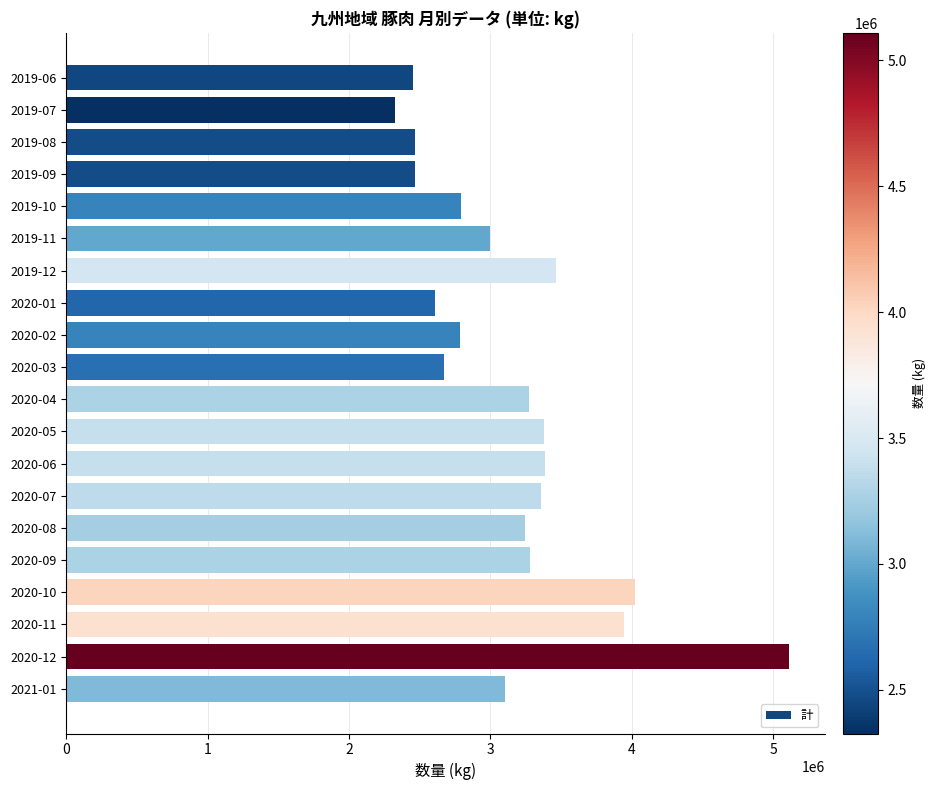

The value at 2019-12 is 3465418. True or false?

True